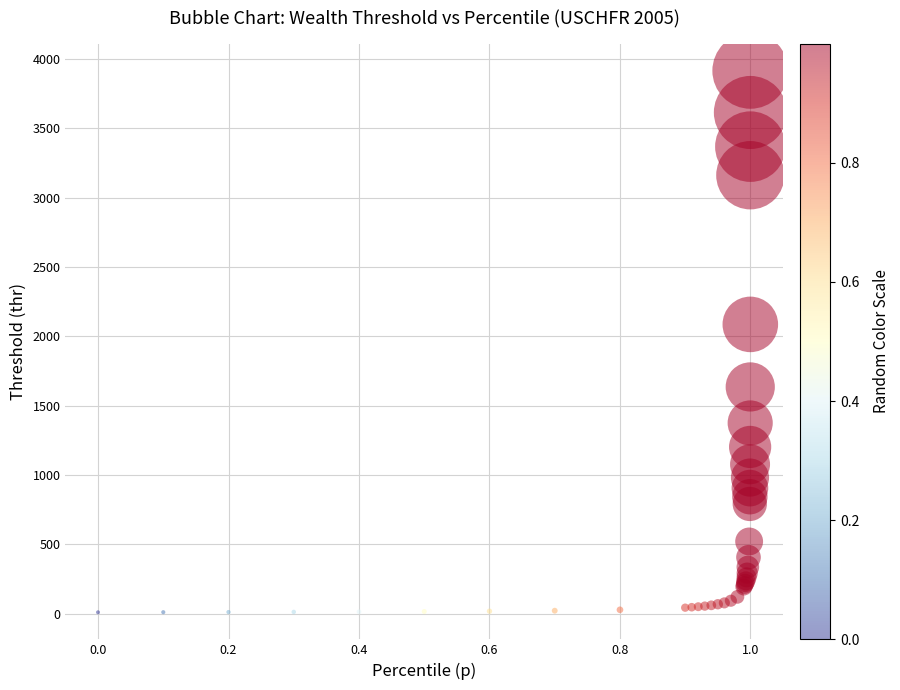

What Y value in the scatter plot is closest to 1962?

2085.9